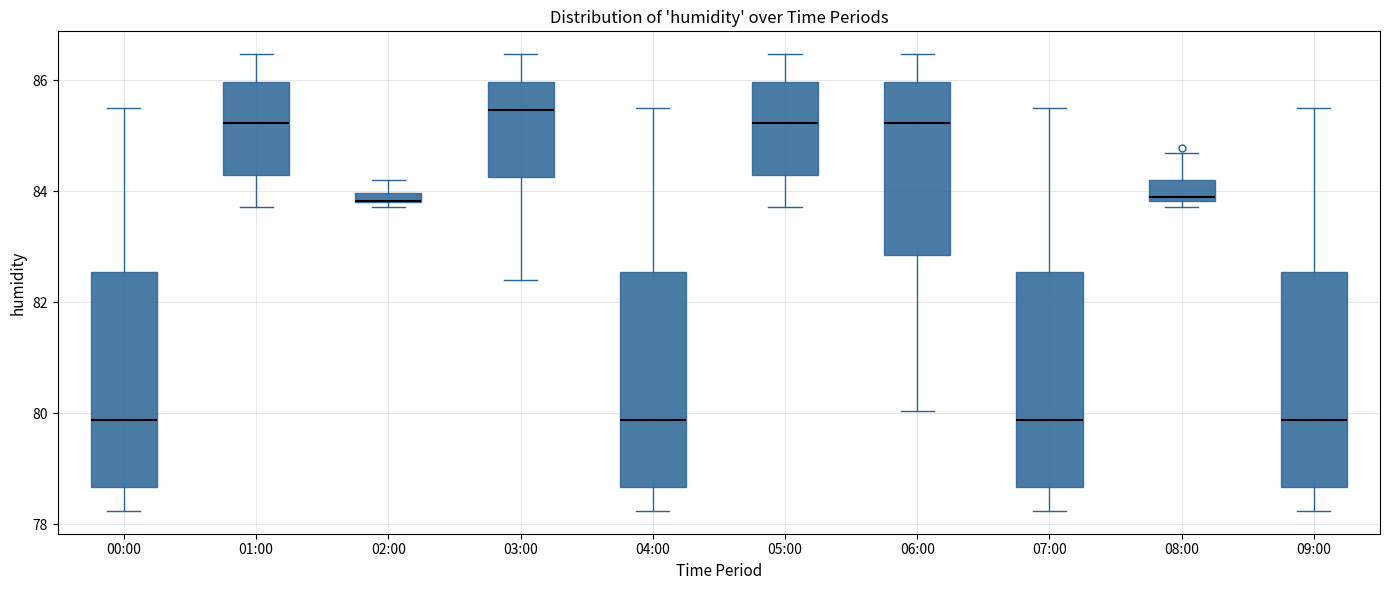

Where does the upper whisker of the box for 02:00 end on the y-axis? The values are not printed on the chart, so give them approximately, as read against the axis.

84.2